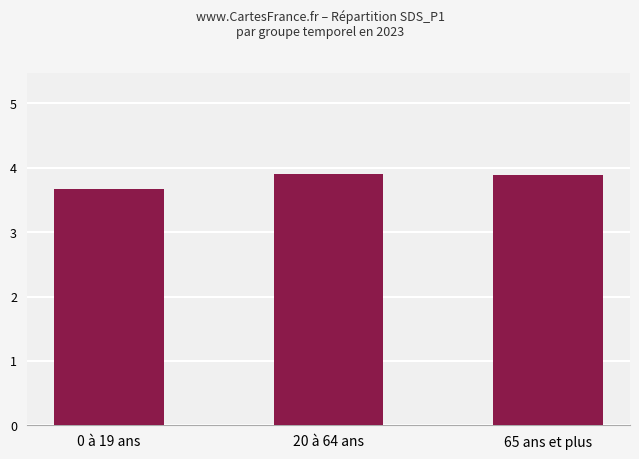

Reading left to right, list all the values displayed in this chart.

3.7	3.9	3.9